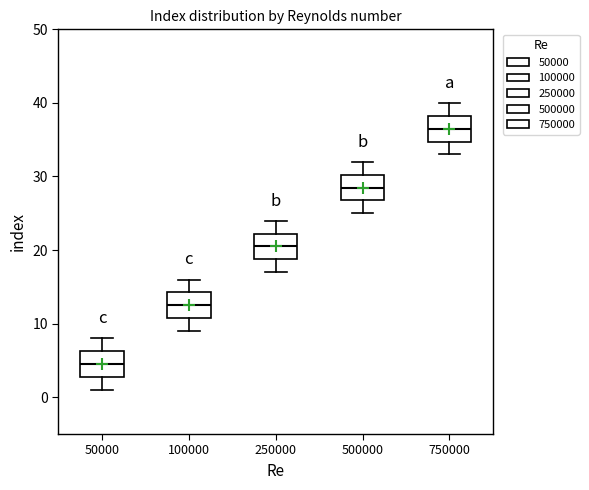

Which box's median line is the lowest?

50000